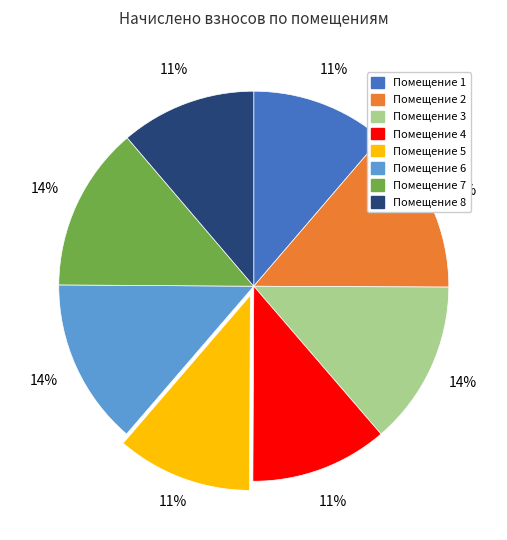

Is it true that Помещение 5 is 11% of the pie?

True